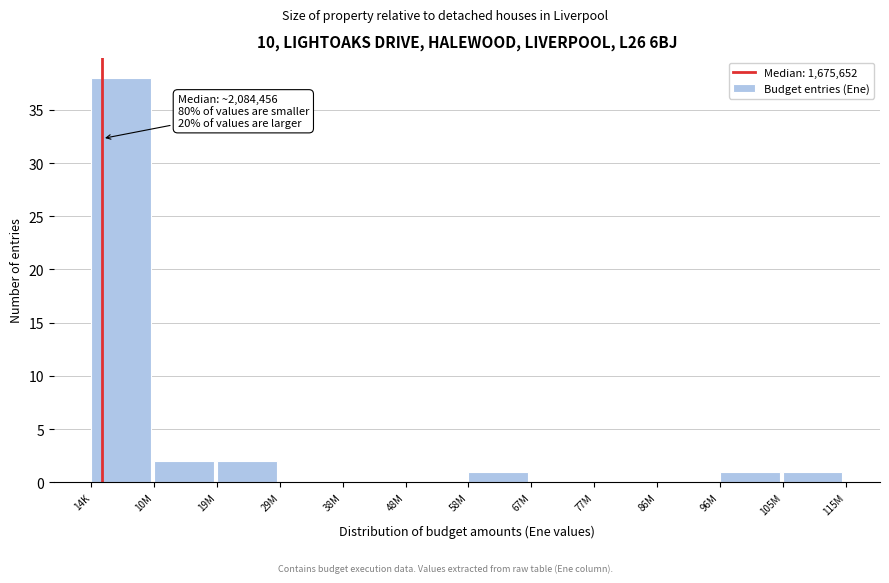

Reading left to right, transcribe all the data shown in this chart.

14K=38	10M=2	19M=2	29M=0	38M=0	48M=0	58M=1	67M=0	77M=0	86M=0	96M=1	105M=1